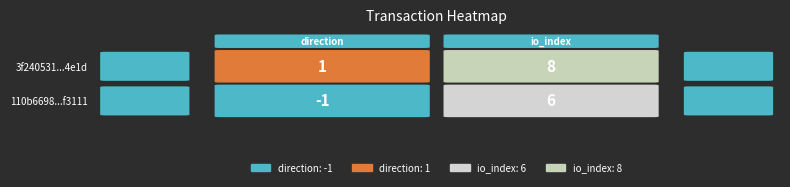

How many 110b6698e200602fdcacda996e8eeff7d5f3111 values are between -1 and 6?

2